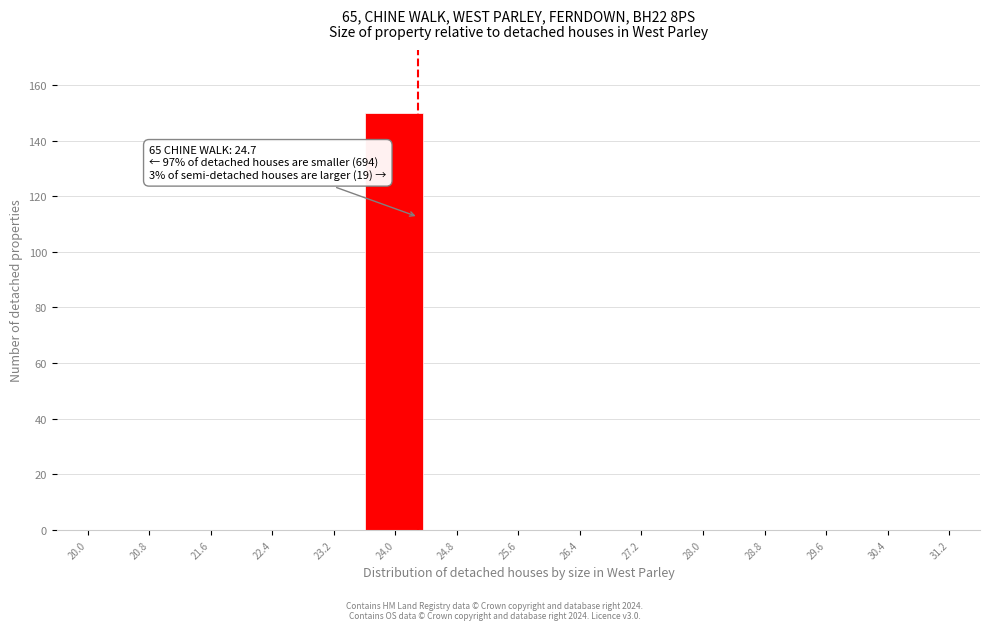

Reading right to left, list all the values displayed in this chart.

31.2=0	30.4=0	29.6=0	28.8=0	28.0=0	27.2=0	26.4=0	25.6=0	24.8=0	24.0=150	23.2=0	22.4=0	21.6=0	20.8=0	20.0=0